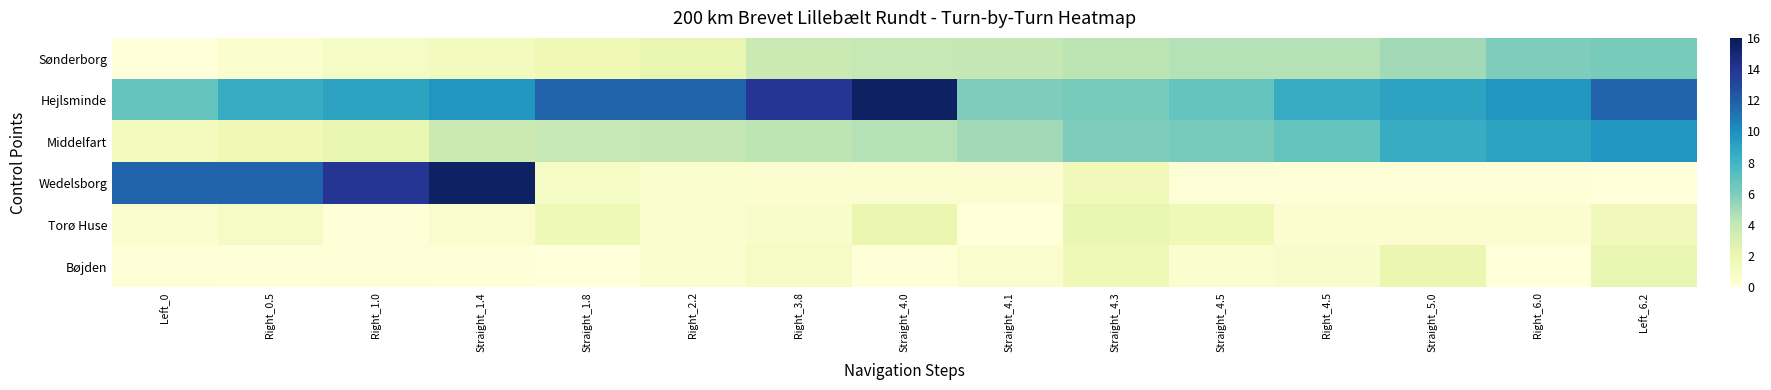

At which category is the sum across all series the highest?

Left_6.2